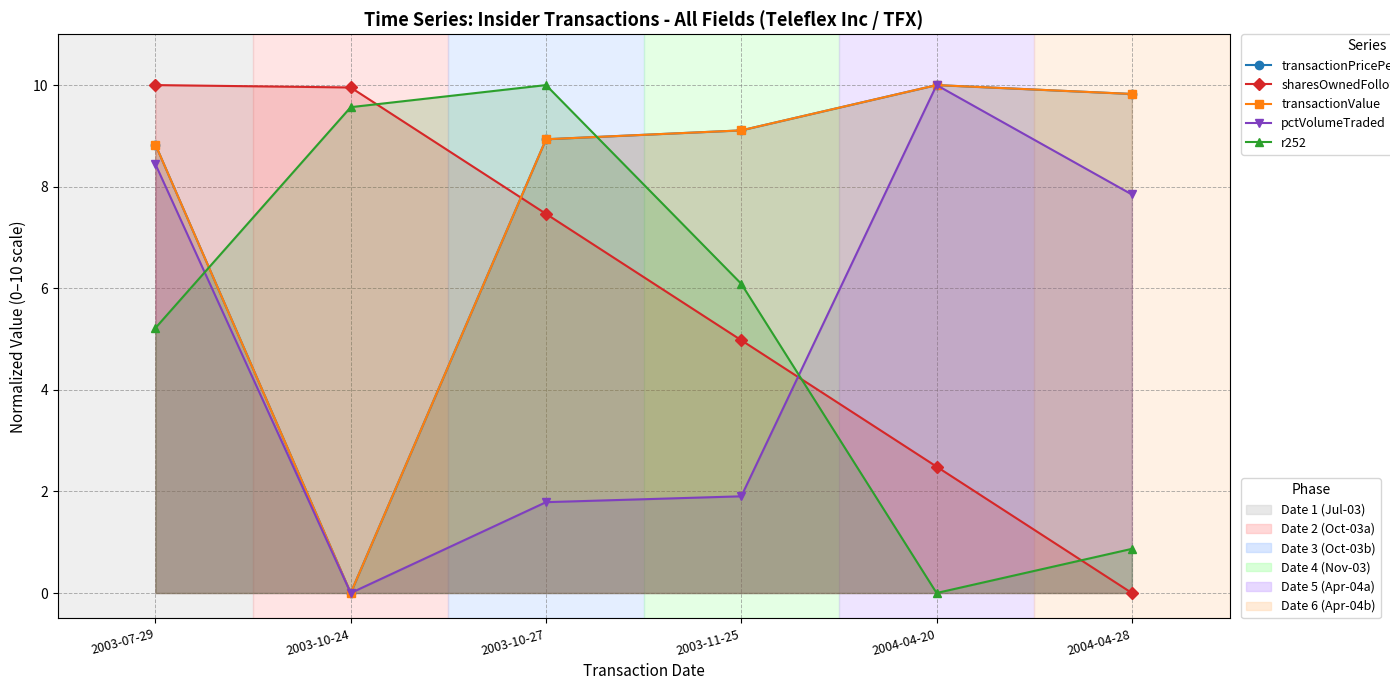

At how many categories does at least one series exceed 8?

6